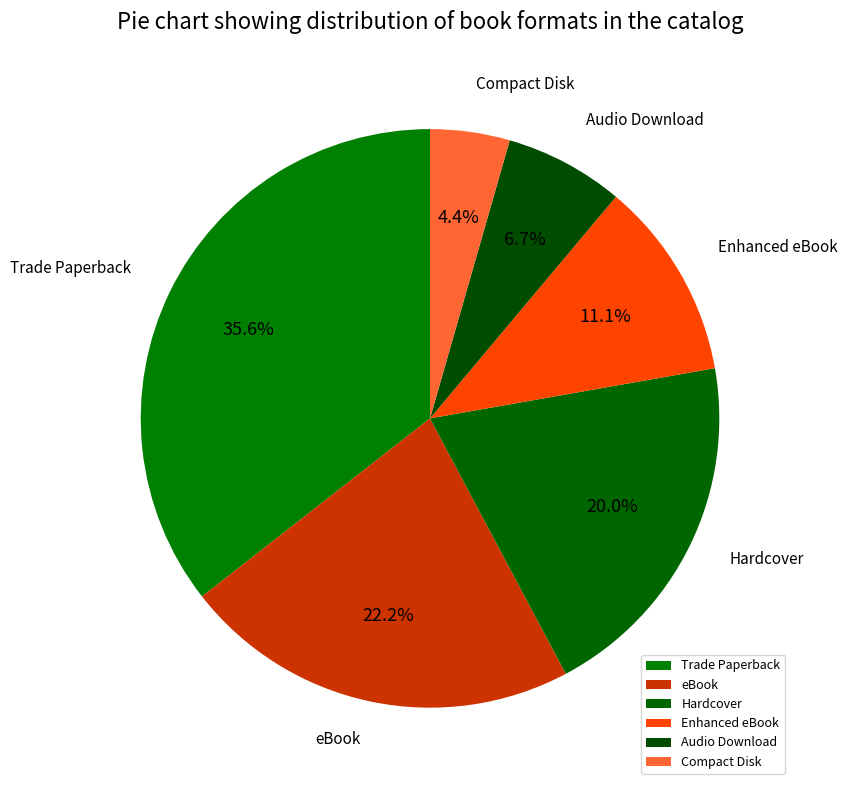

Is there a majority slice in this chart?

No